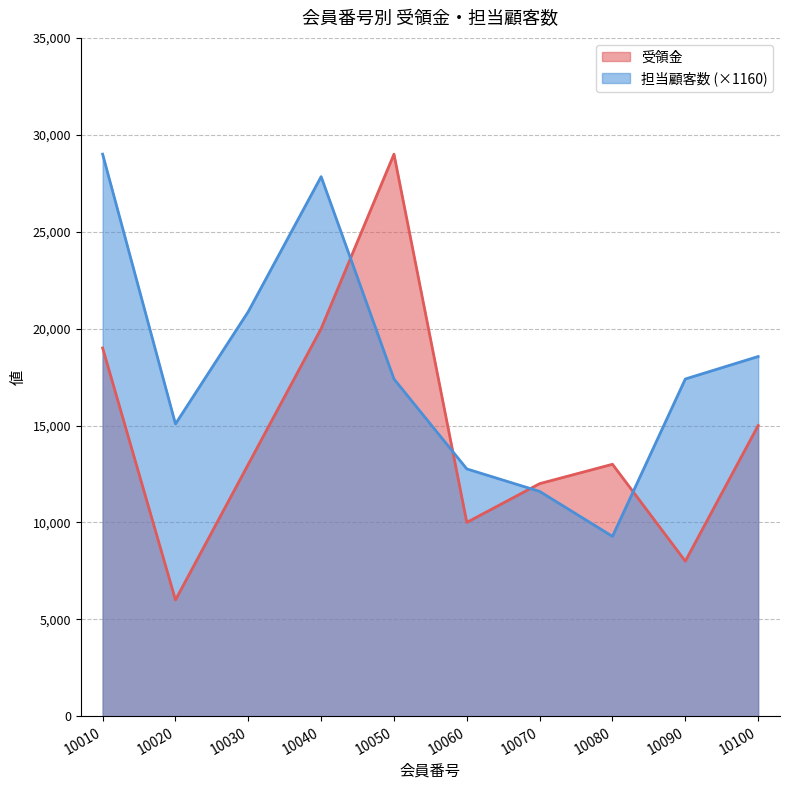

At which category is the sum across all series the highest?

10010